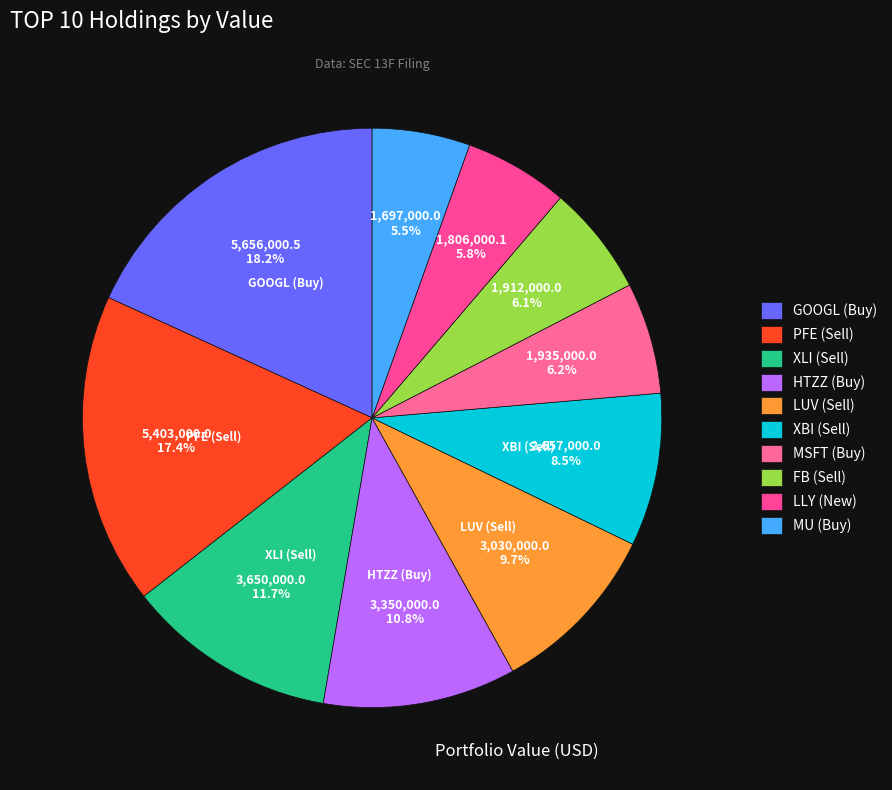

How much of the chart is everything except MSFT (Buy)?

93.8%